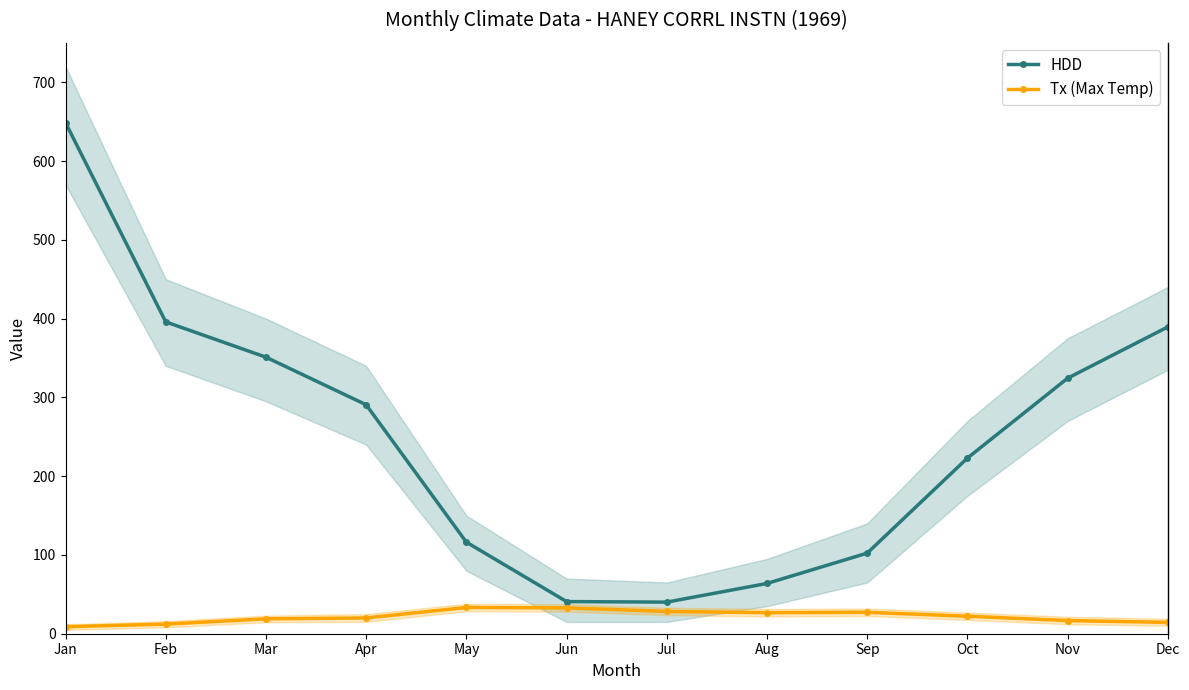

What are all the series names shown in the legend?

HDD, Tx (Max Temp)